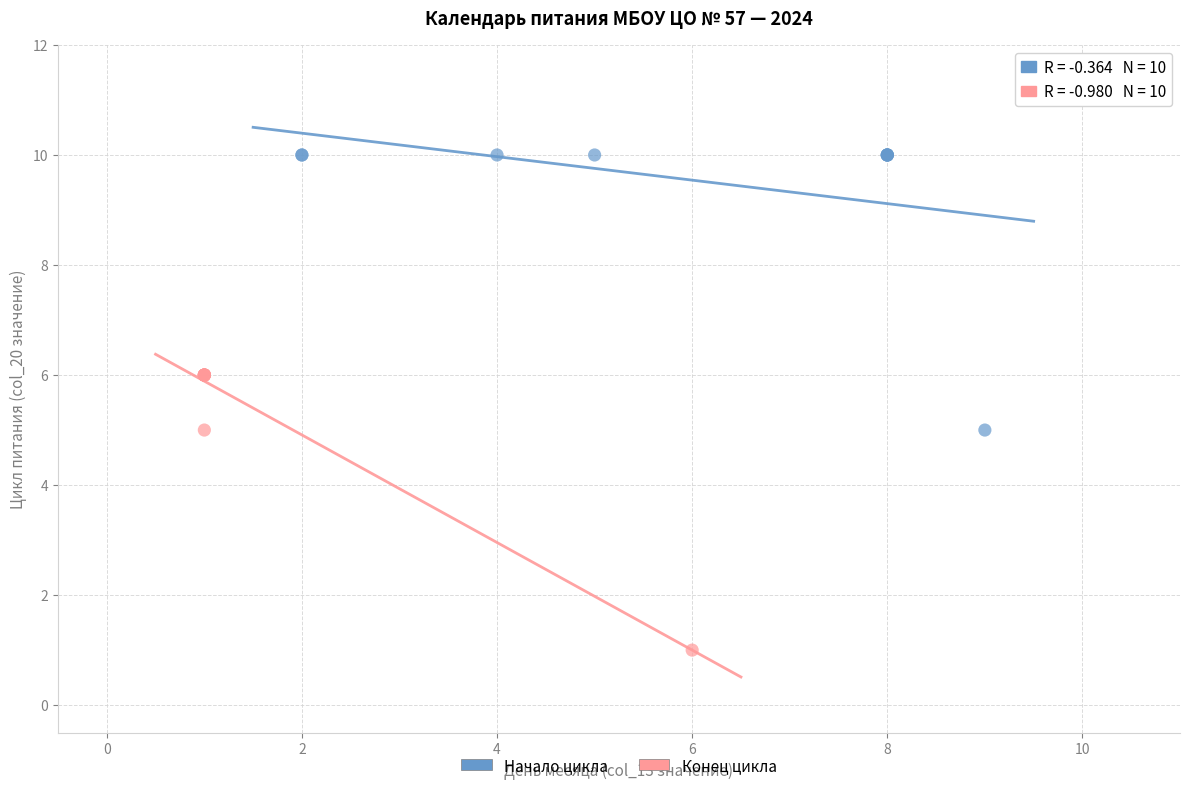

Which series contains the highest Y value?

Начало цикла